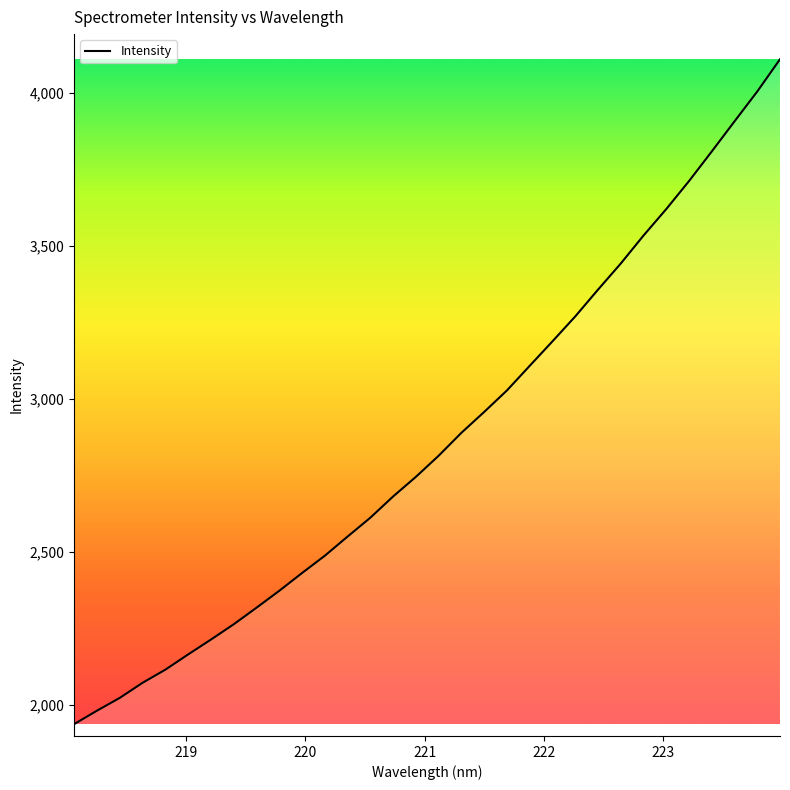

What is the minimum value shown in the chart?

1935.9